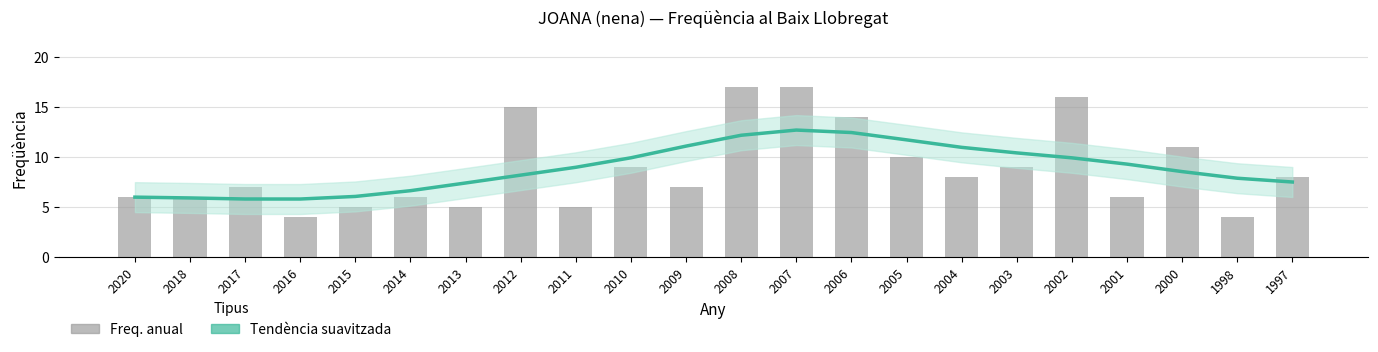

What is the difference between the second highest and minimum values in the Frequencia series?

13.0